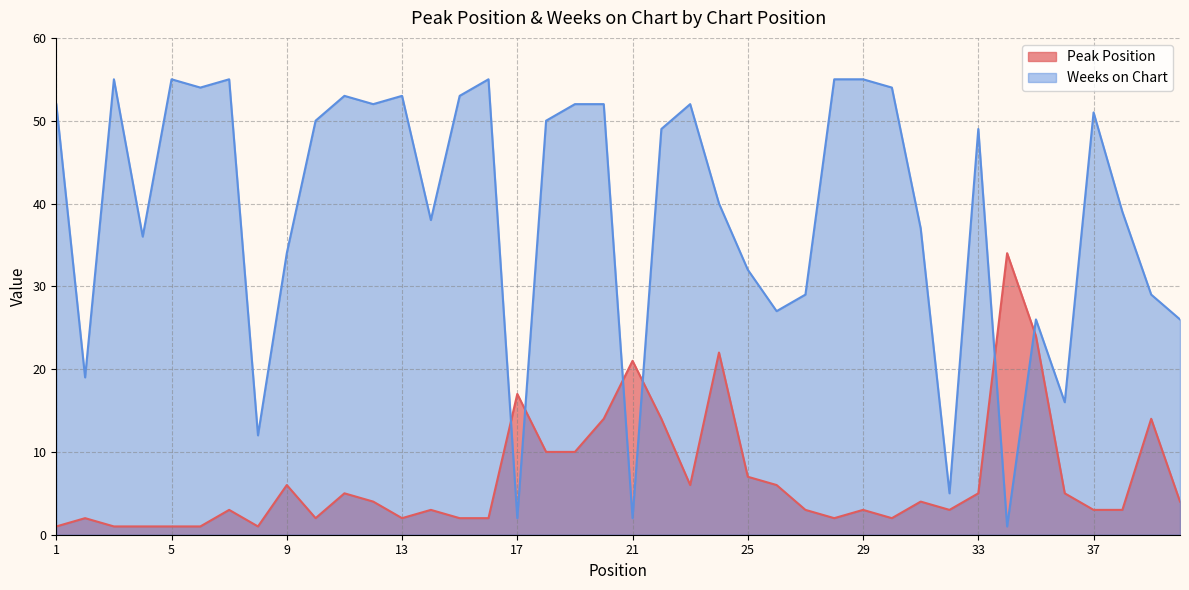

What is the sum of the Weeks on Chart values at 24 and 37?

91